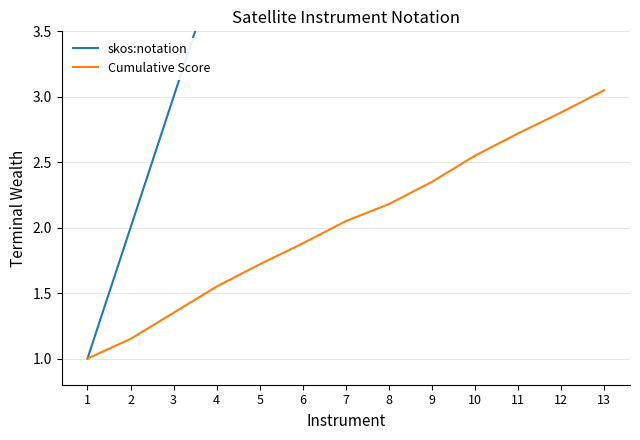

List the series in order of their peak value, lowest first.

Cumulative Score, skos:notation